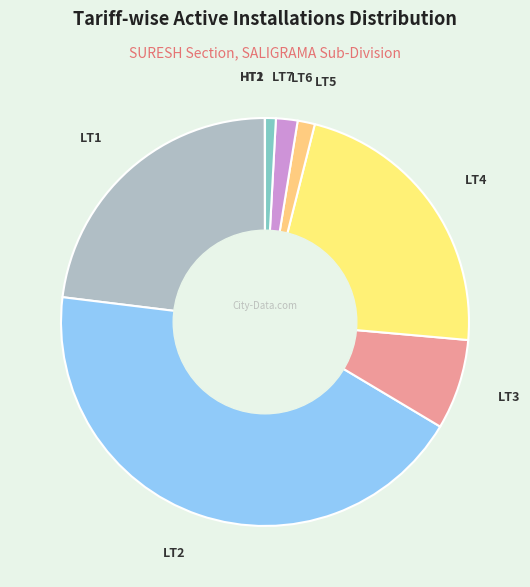

Is it true that LT6 is 2% of the pie?

True